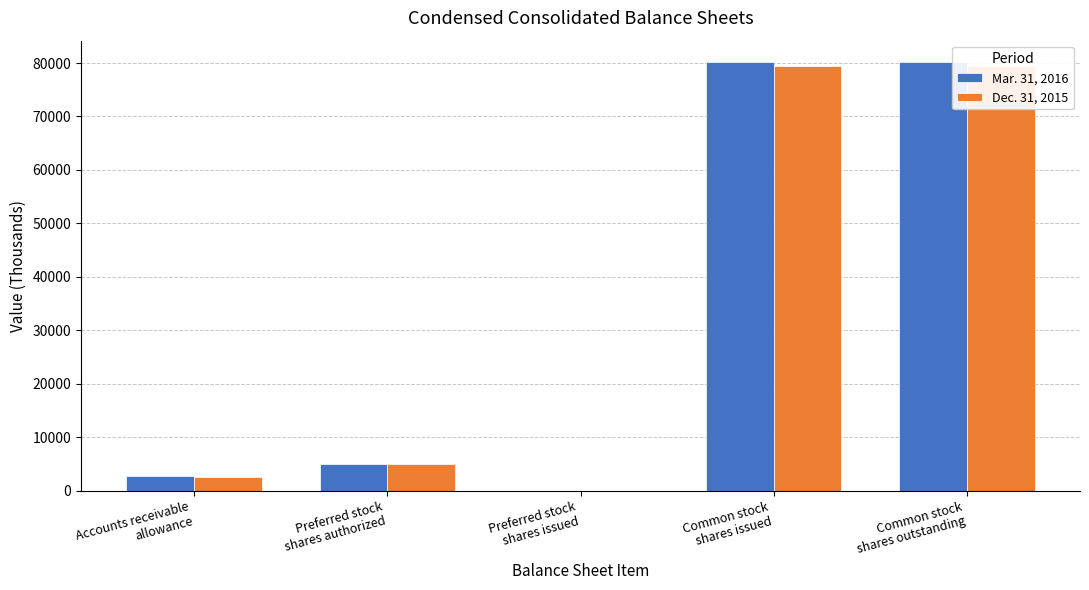

What is the spread (max minus min) of values at Common stock
shares issued?

675